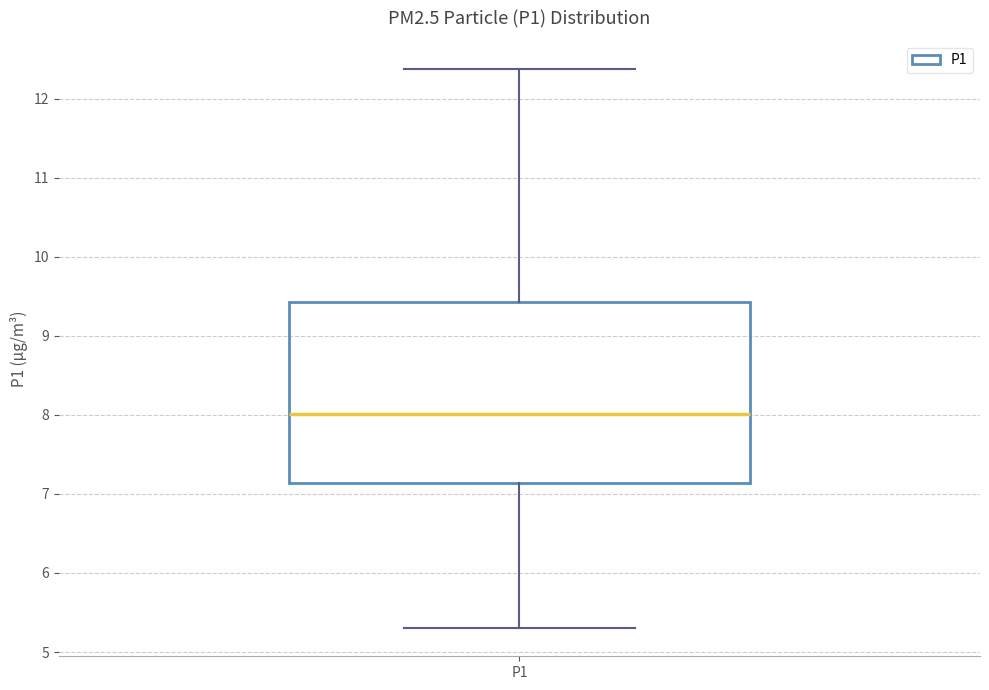

Where does the median line of the box for P1 sit on the y-axis? The values are not printed on the chart, so give them approximately, as read against the axis.

8.0